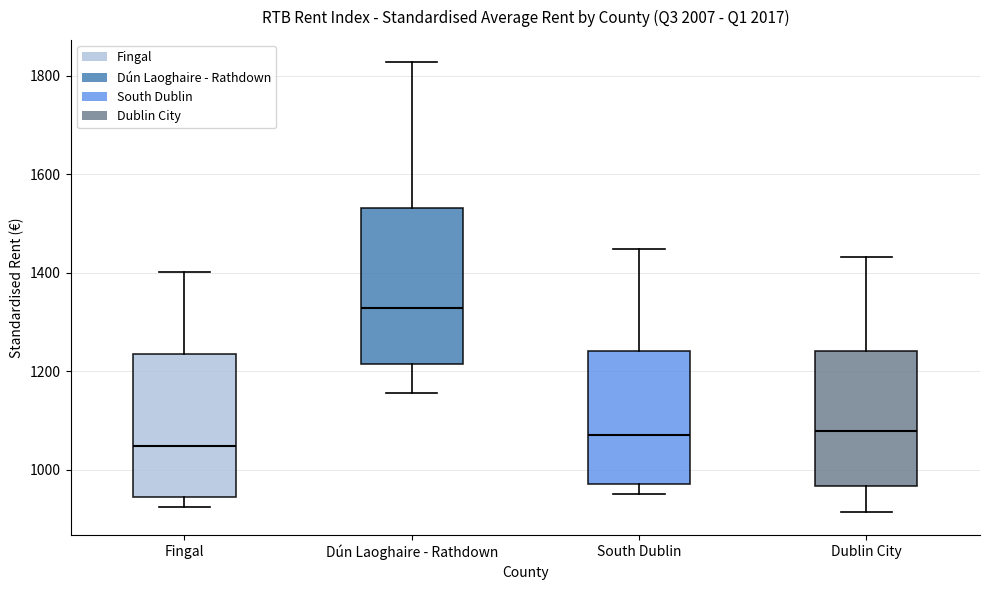

Where is the upper edge of the box for Dublin City on the y-axis? The values are not printed on the chart, so give them approximately, as read against the axis.

1240